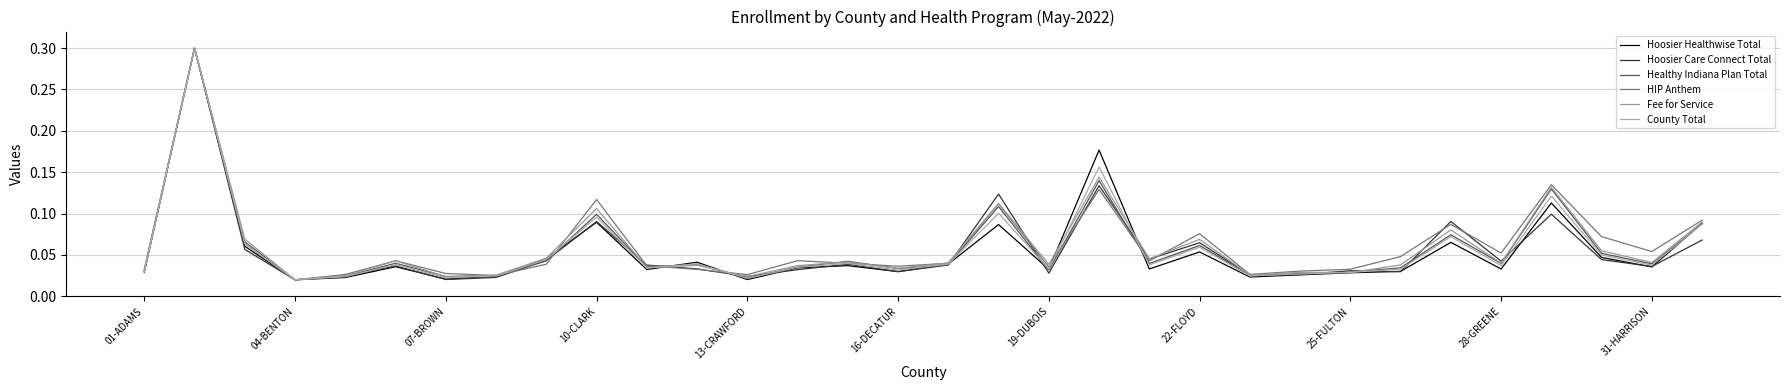

Where do HIP Anthem and Healthy Indiana Plan Total first cross each other?

22-FLOYD and 25-FULTON